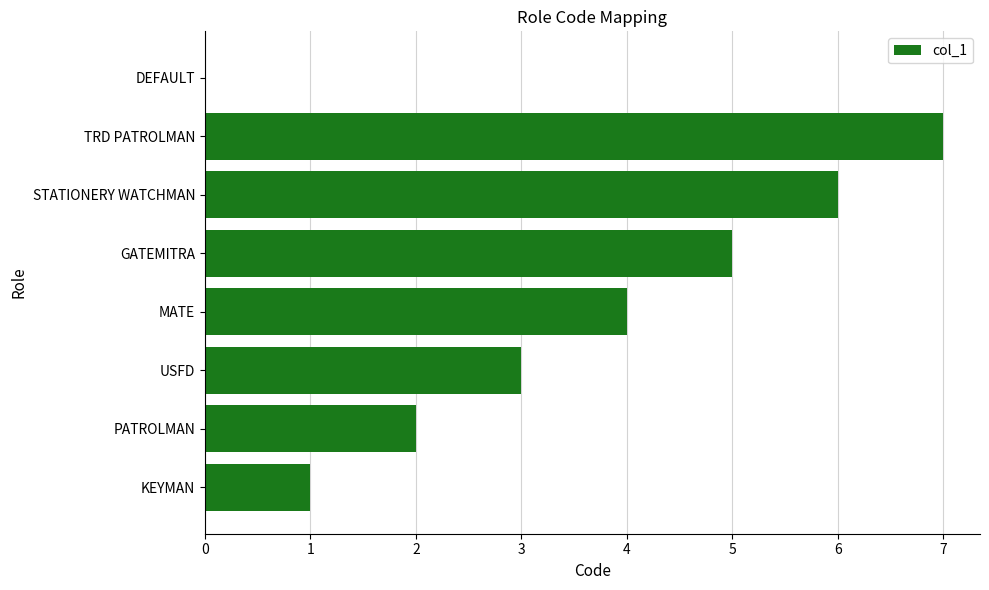

Reading top to bottom, what are all the values shown in this chart?

DEFAULT=0	TRD PATROLMAN=7	STATIONERY WATCHMAN=6	GATEMITRA=5	MATE=4	USFD=3	PATROLMAN=2	KEYMAN=1